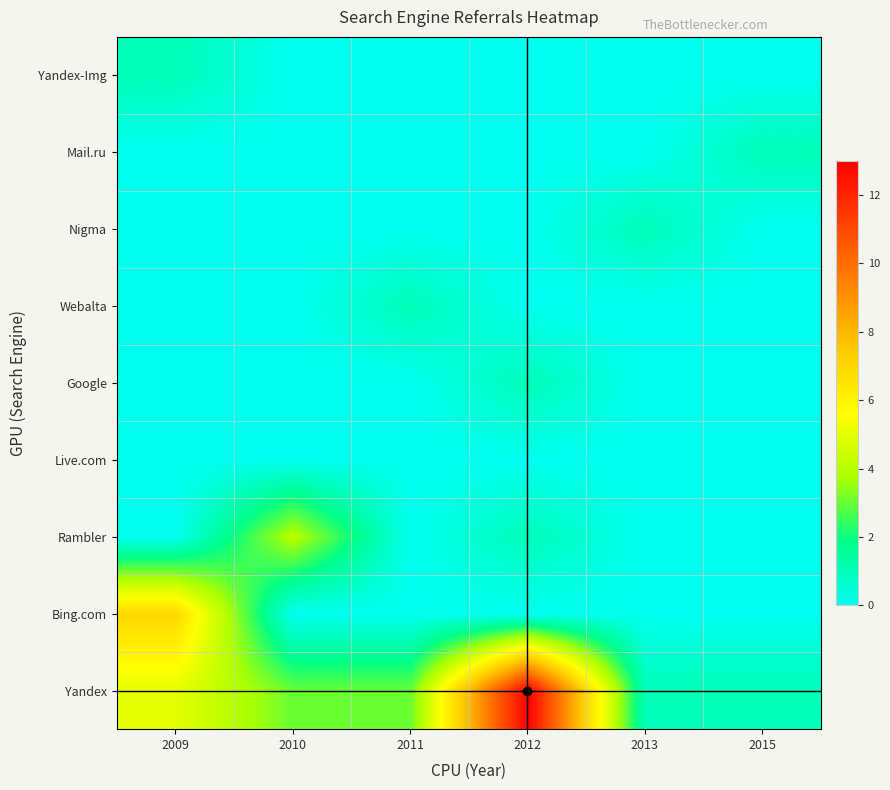

Which series has the largest range (max minus min)?

row_0